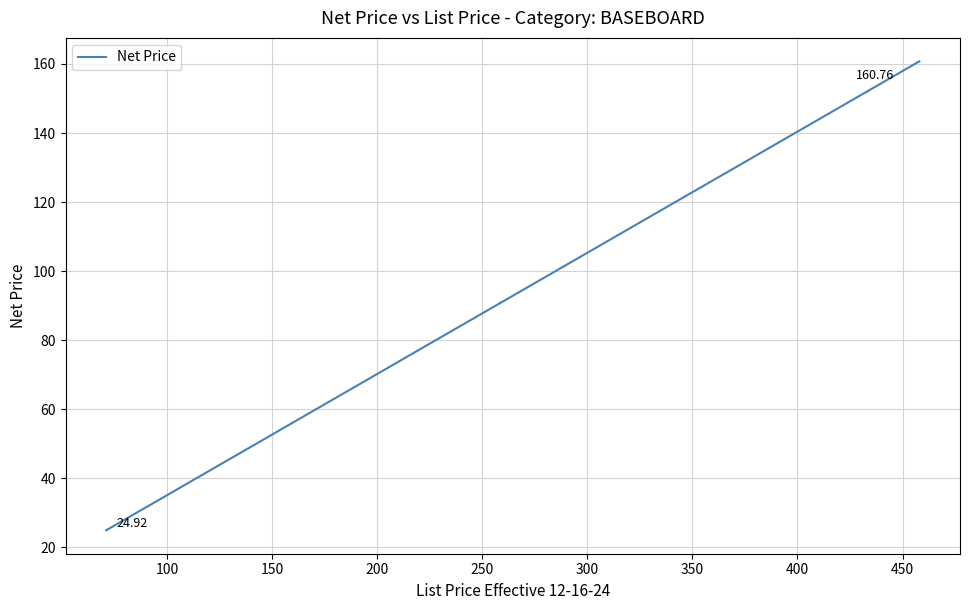

What is the average value?

77.9